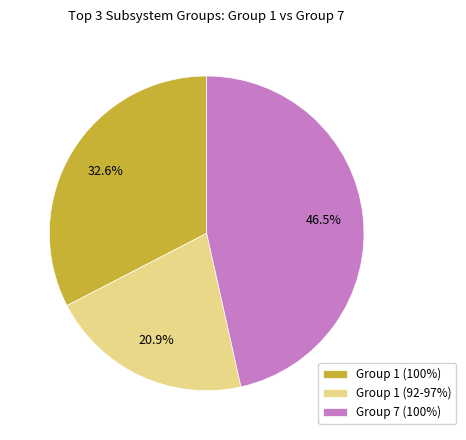

What is the total percentage of Group 7 (100%) and Group 1 (92-97%)?

67.4%